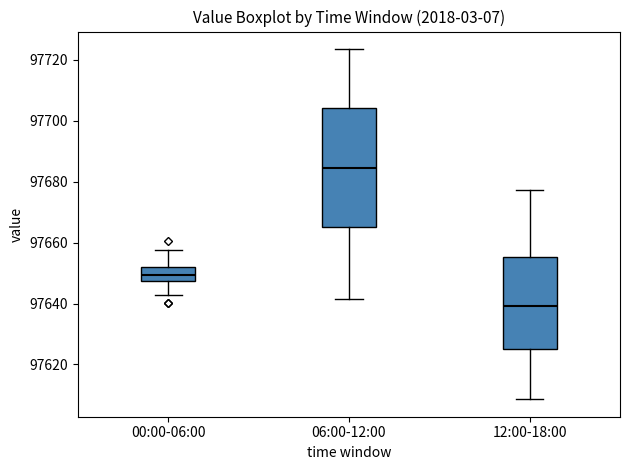

Reading left to right, transcribe this box plot: for each box, give where its median line is, the range the box spans, and where its two whiskers end, as read against the y-axis. The values are not printed on the chart, so give them approximately, as read against the axis.

00:00-06:00: median 97650, box 97648 to 97652, whiskers 97642 to 97658
06:00-12:00: median 97684, box 97666 to 97704, whiskers 97642 to 97724
12:00-18:00: median 97640, box 97626 to 97656, whiskers 97608 to 97678